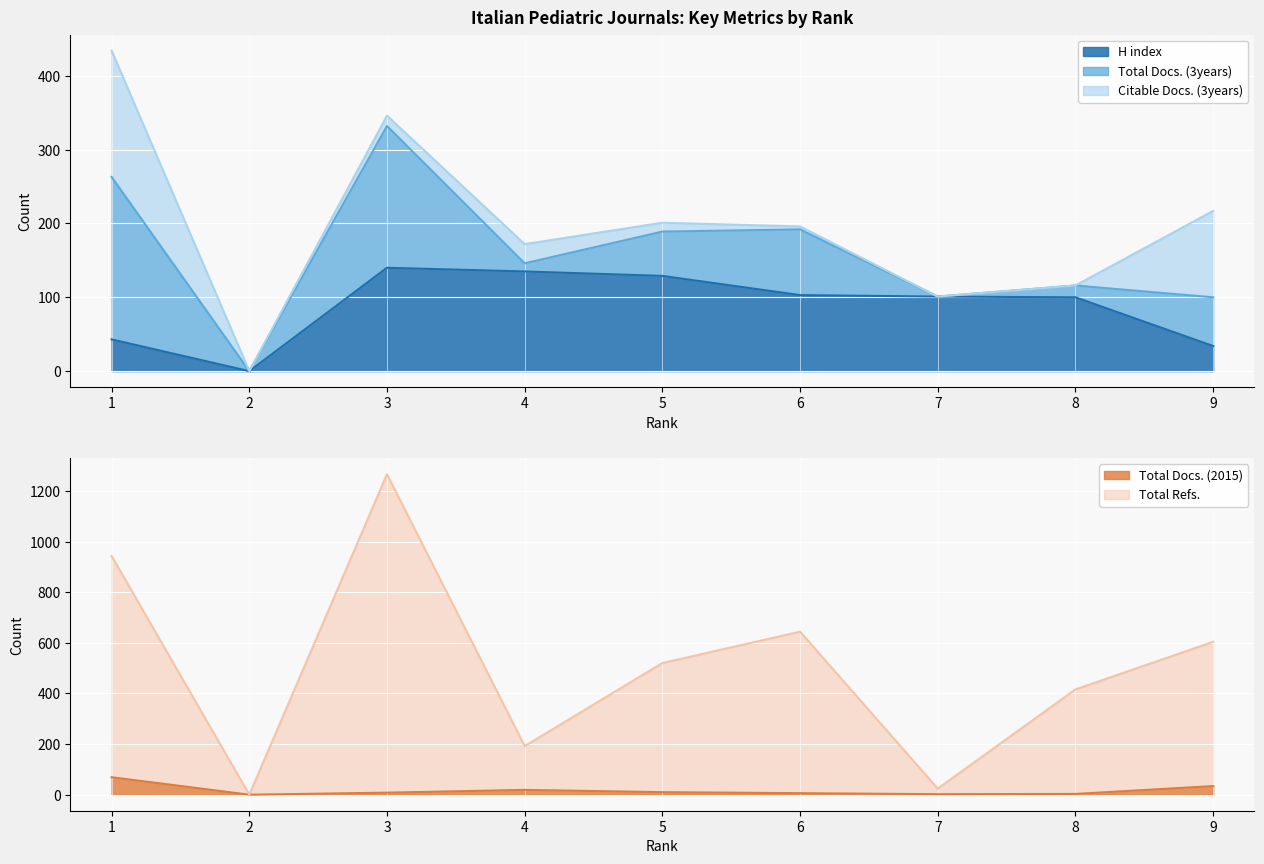

Is it true that Total Docs. (2015) equals 1 at 7?

False